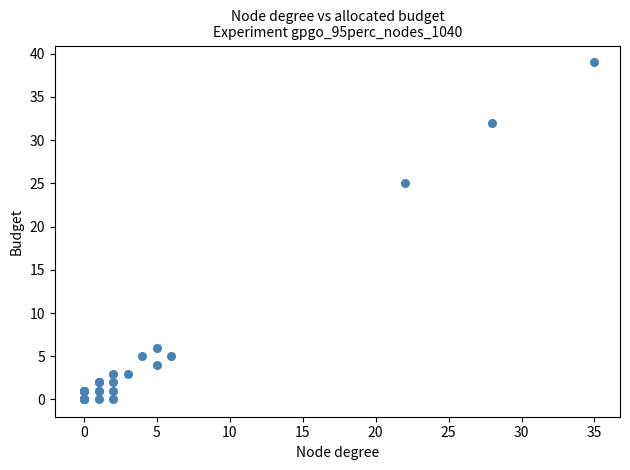

What Y value in the scatter plot is closest to 19?

25